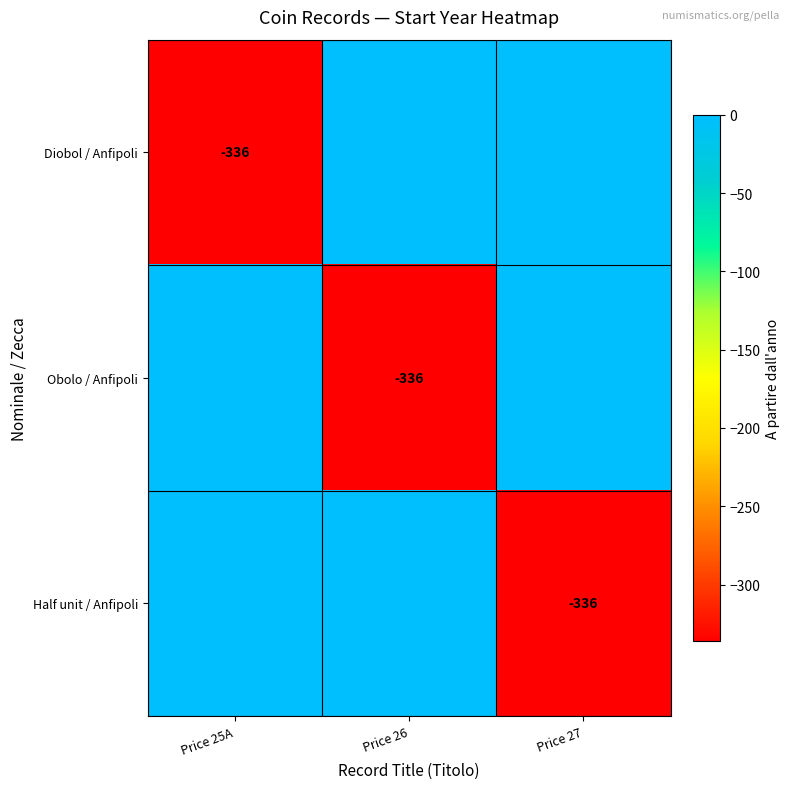

Is it true that Half unit / Anfipoli equals -336 at Price 27?

True